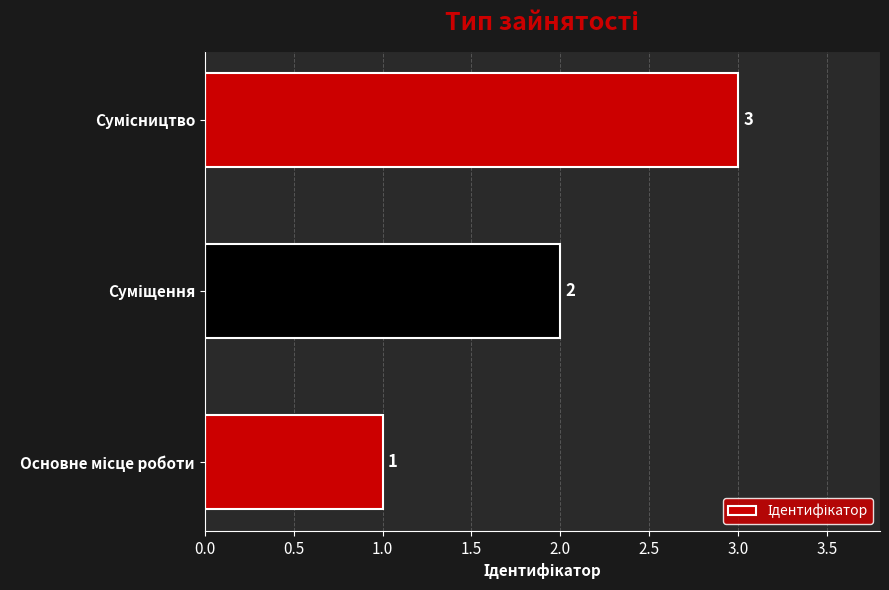

Count the values in the range 1 to 3.

3